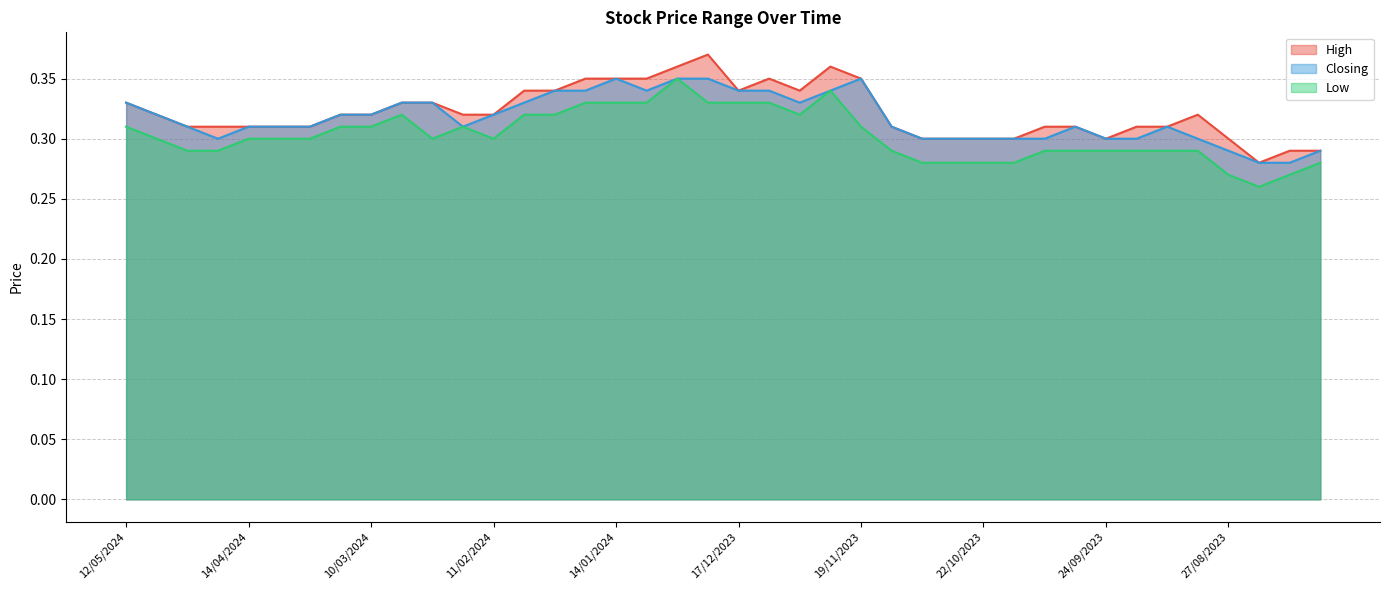

What is the label of the 12th point from the right?

22/10/2023